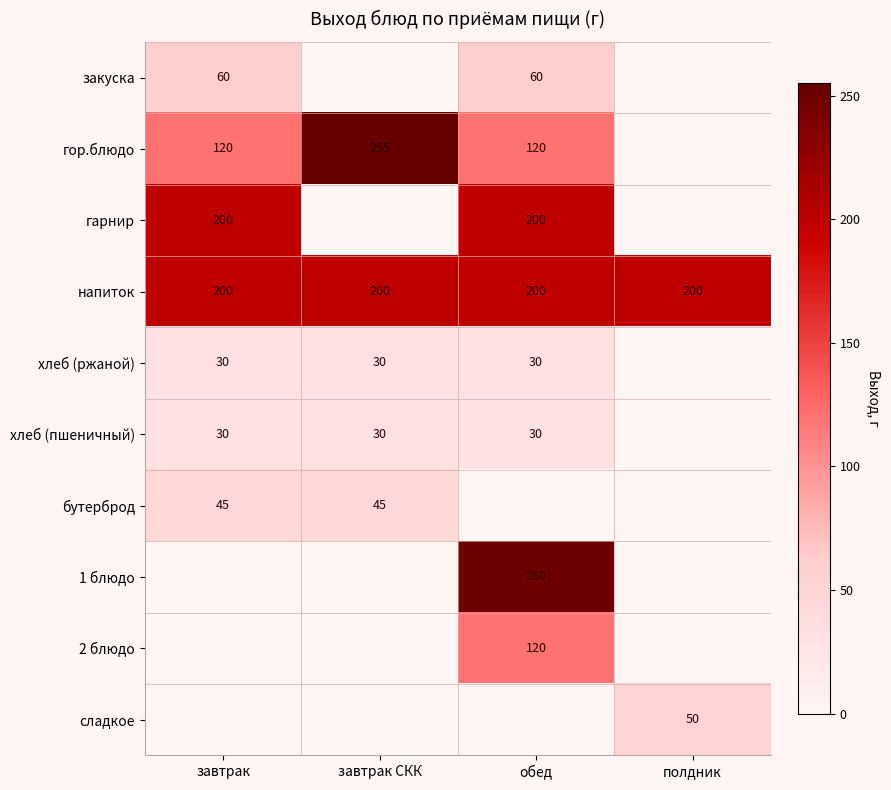

What is the sum of all гарнир values?

400